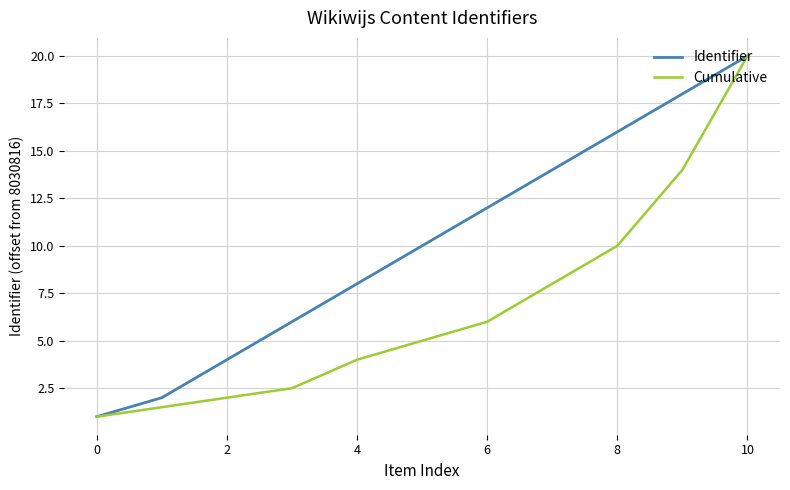

What is the sum of all Cumulative values?

74.0